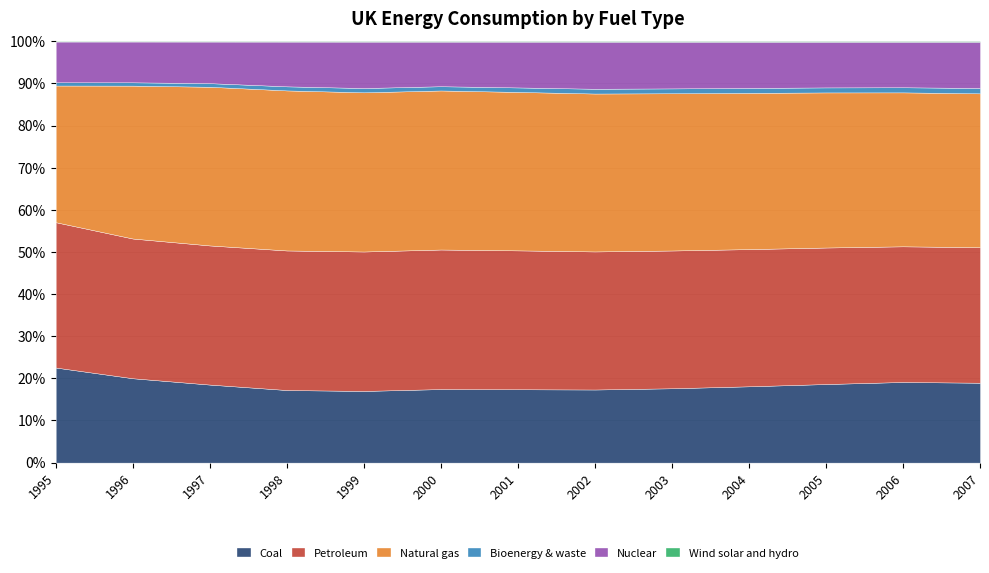

How many lines are shown in the chart?

6